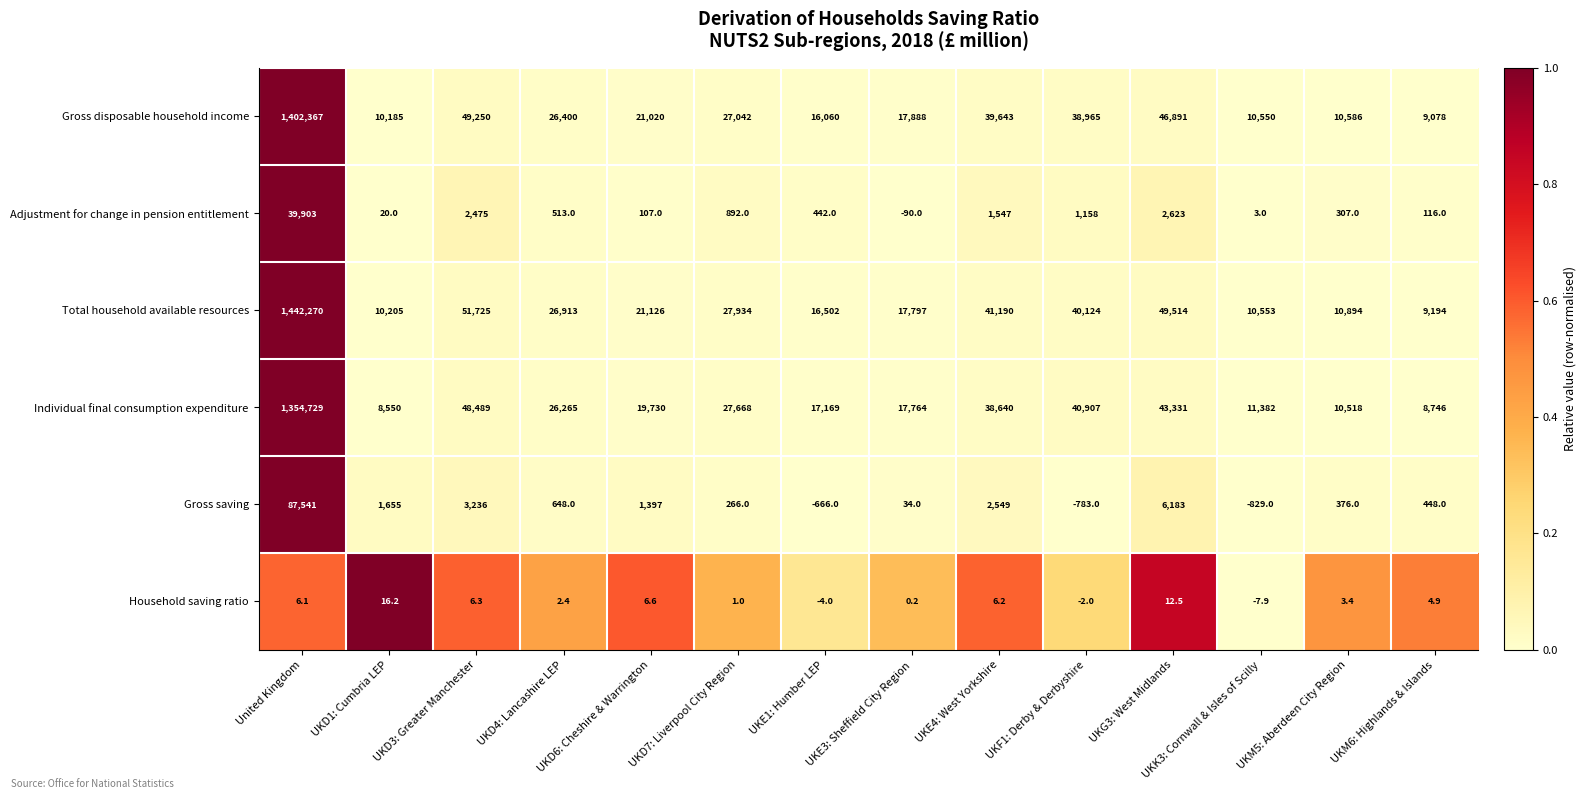

Is it true that Adjustment for change in pension entitlement equals 1078.4 at UKE4: West Yorkshire?

False